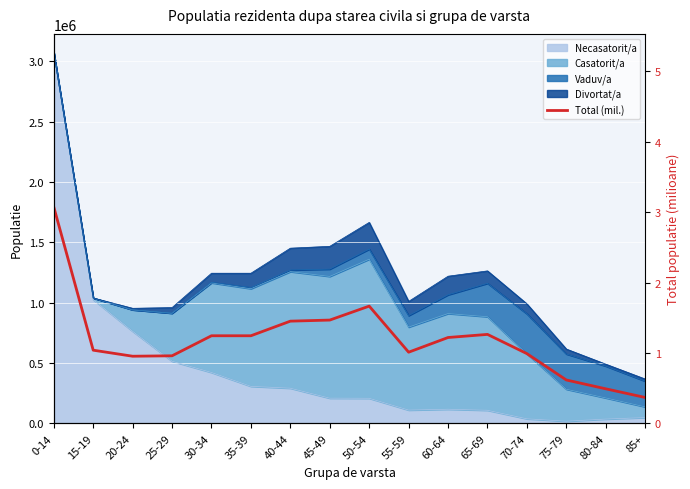

What is the minimum value shown in the chart?

0.4